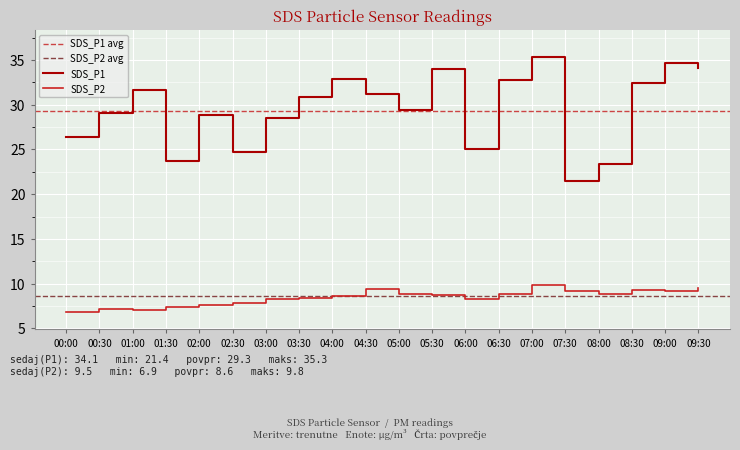

What is the difference between the maximum and minimum values in the SDS_P2 series?

2.9